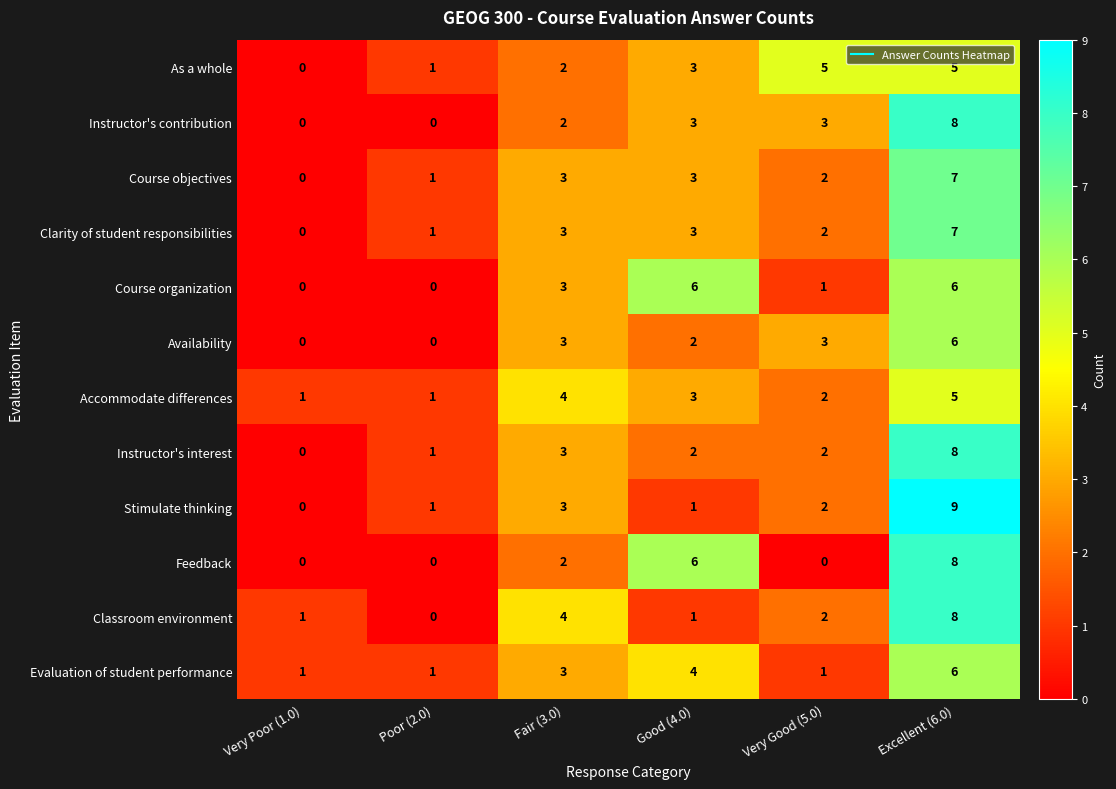

The Stimulate thinking series shows 4 at Excellent (6.0). True or false?

False